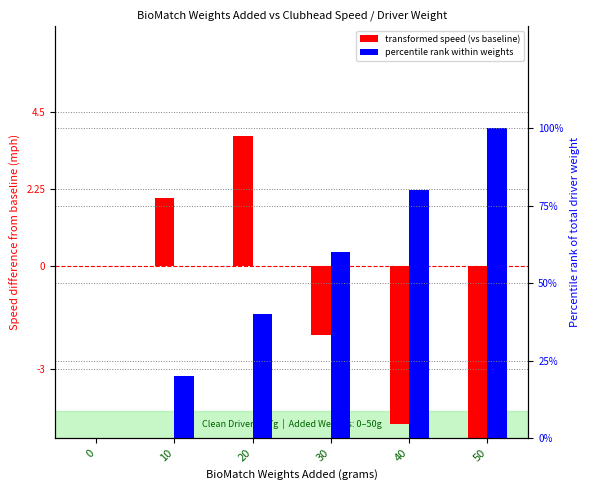

How many values in the percentile rank within weights series exceed 60?

2